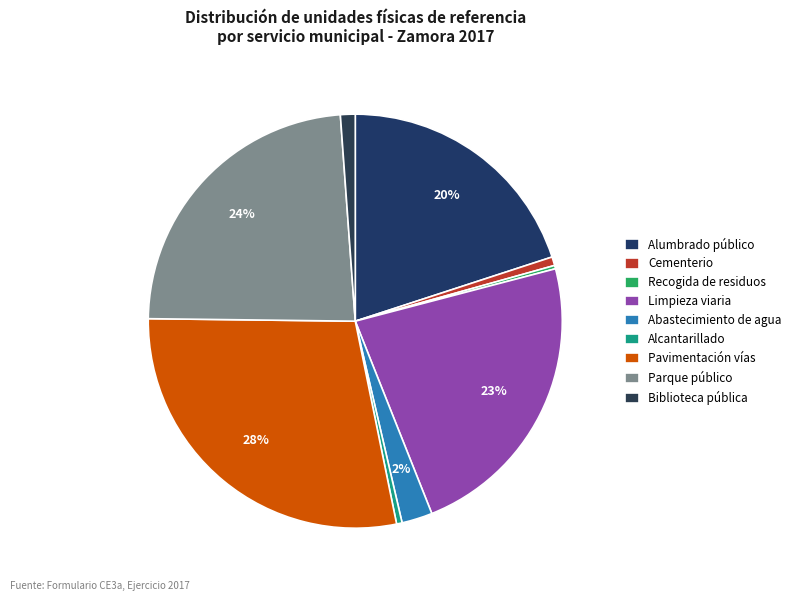

How many slices are in this pie chart?

9